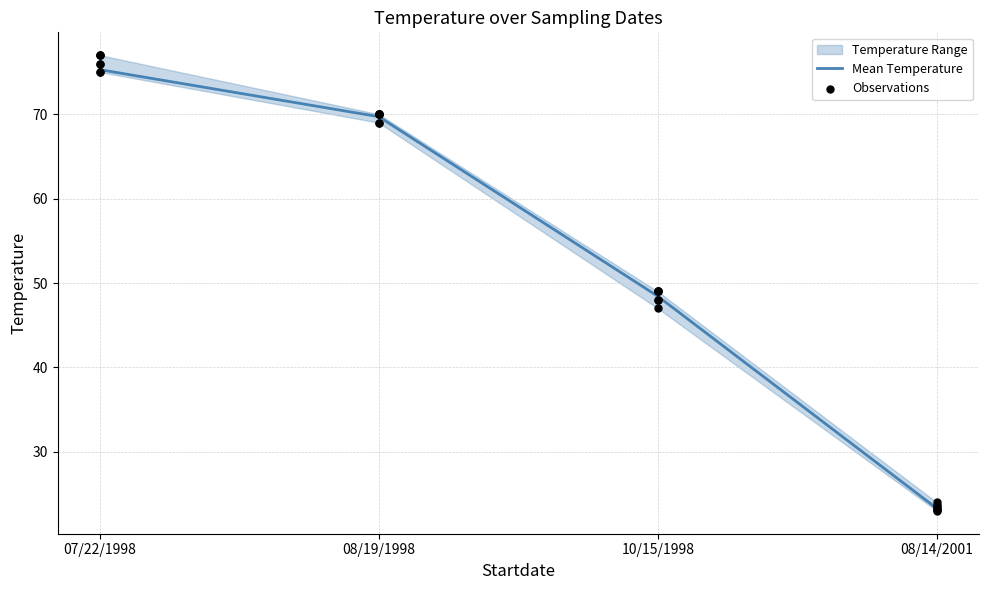

True or false: Mean Temperature has more than 2 interior local peaks.

False